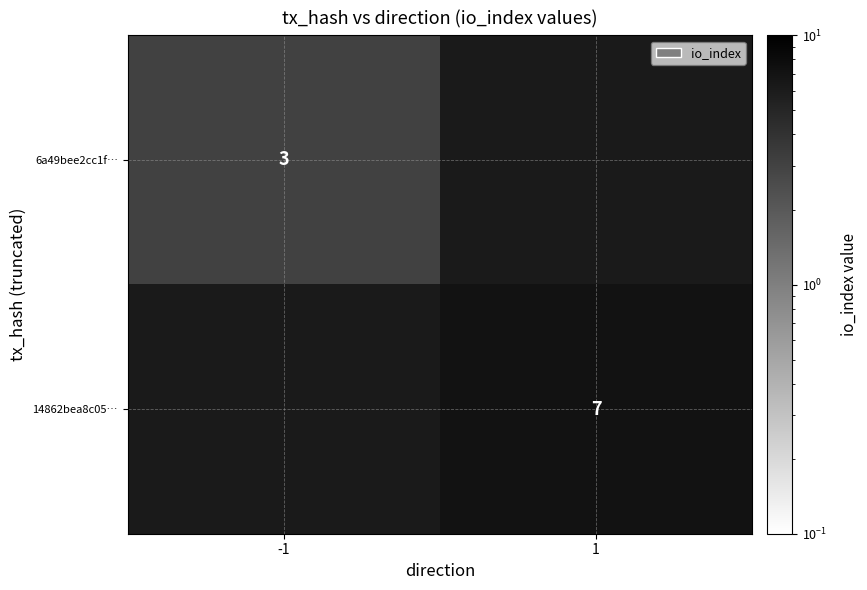

The 14862bea8c05… series shows 3 at 1. True or false?

False